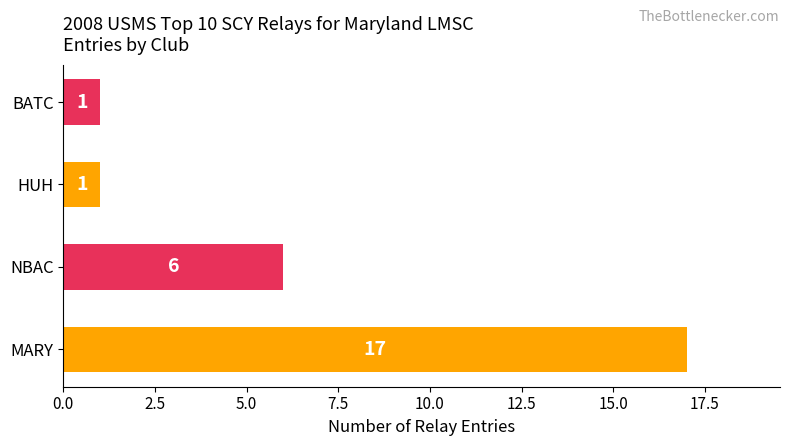

Which label corresponds to the largest value in the chart?

MARY